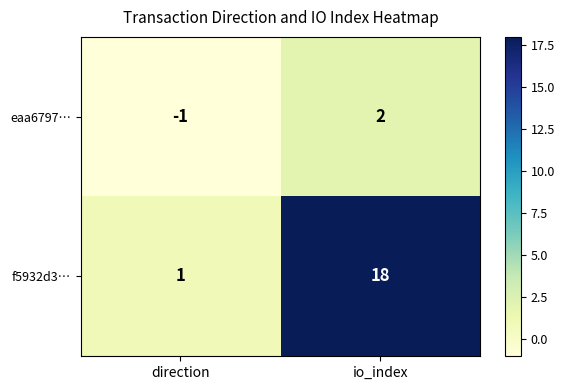

Reading left to right, transcribe all the data shown in this chart.

eaa6797…: direction=-1	io_index=2
f5932d3…: direction=1	io_index=18